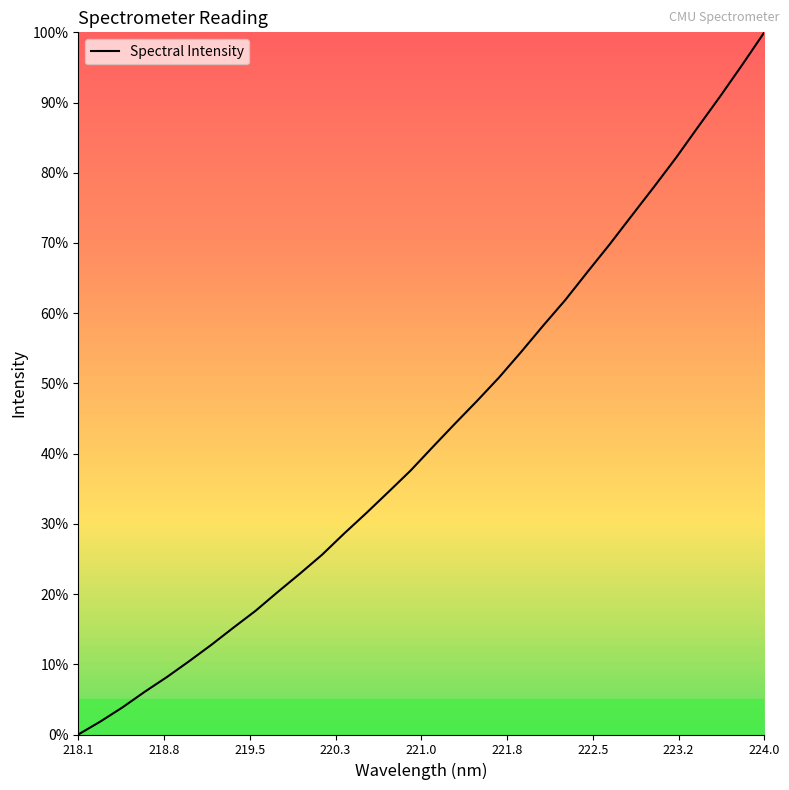

List the labels in order of value, smallest first.

218.0596, 218.2508, 218.442, 218.6332, 218.8244, 219.0156, 219.2067, 219.3979, 219.589, 219.7801, 219.9712, 220.1623, 220.3533, 220.5444, 220.7354, 220.9264, 221.1174, 221.3083, 221.4993, 221.6902, 221.8812, 222.0721, 222.263, 222.4538, 222.6447, 222.8355, 223.0264, 223.2172, 223.408, 223.5987, 223.7895, 223.9802